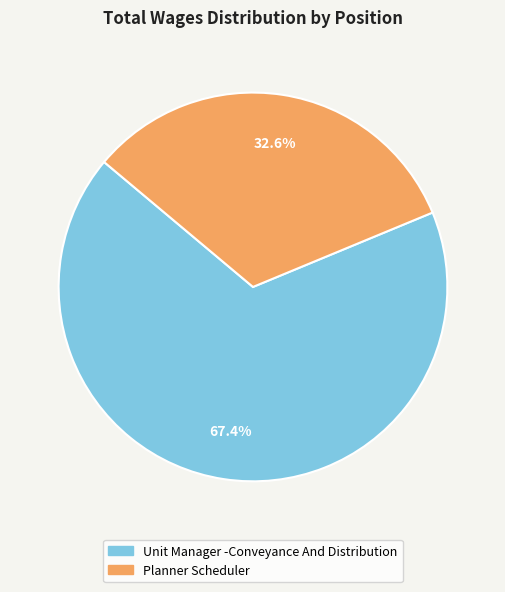

Count the number of slices in the pie.

2